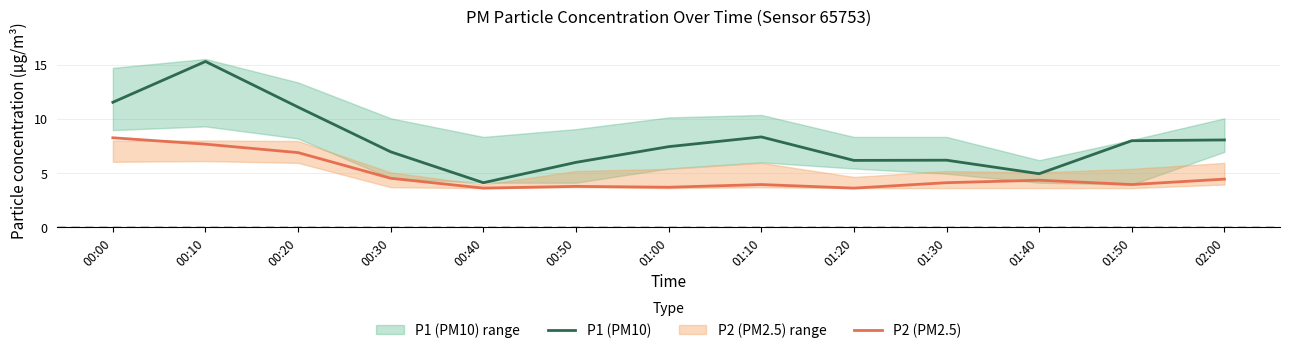

True or false: P2 (PM2.5) and P1 (PM10) intersect in this chart.

False